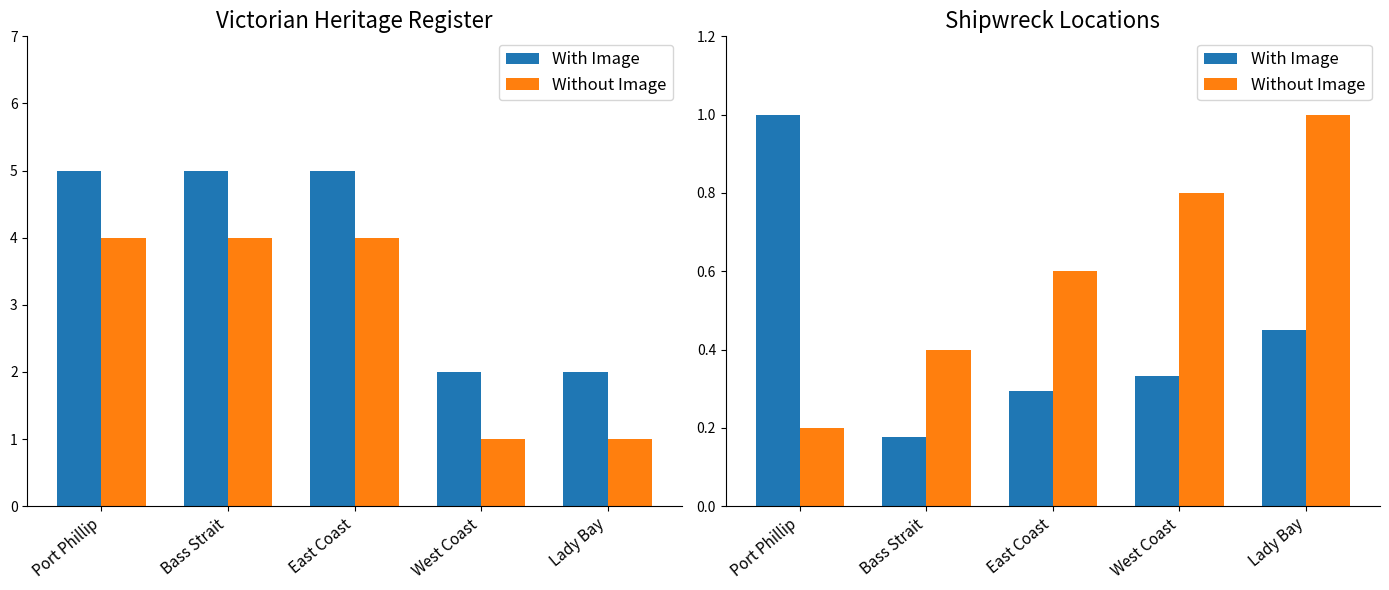

What is the average value of the With Image series?

0.5